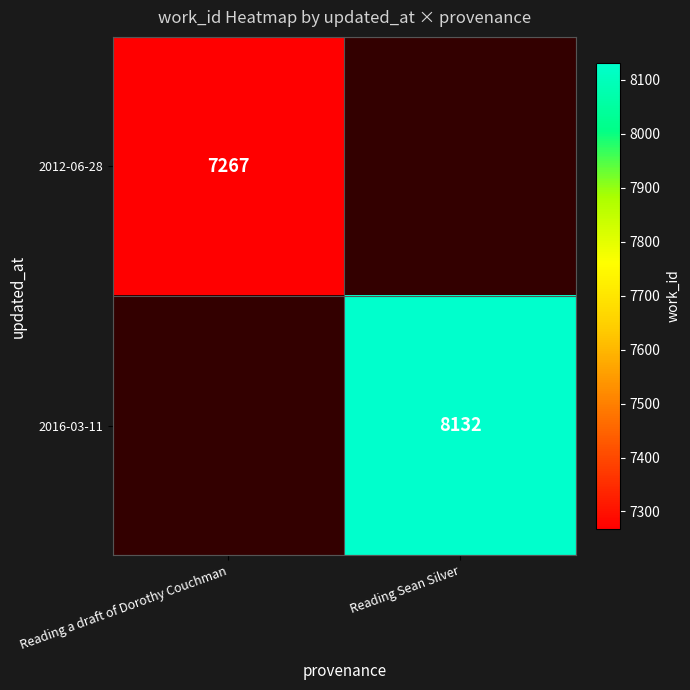

Is it true that 2012-06-28 equals 7267 at Reading a draft of Dorothy Couchman?

True